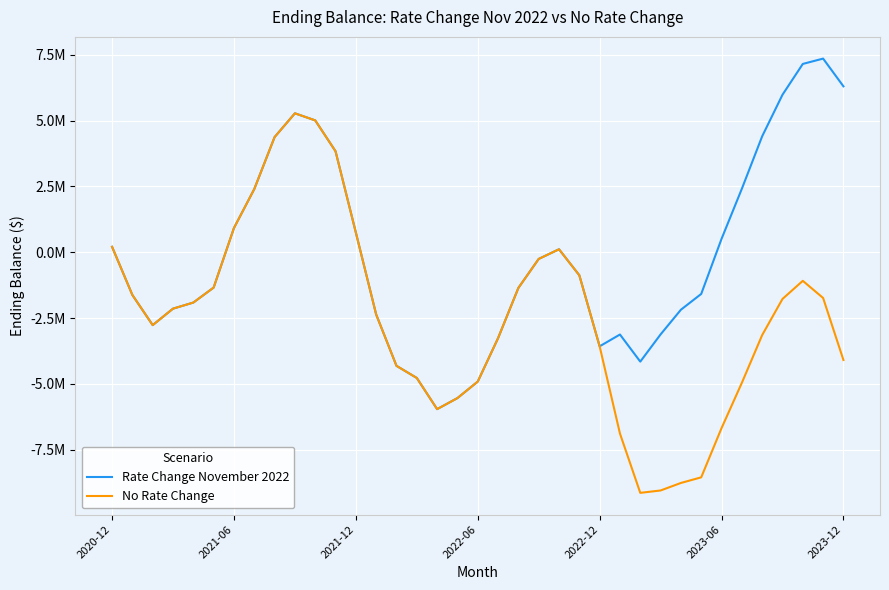

What are all the series names shown in the legend?

Rate Change November 2022, No Rate Change